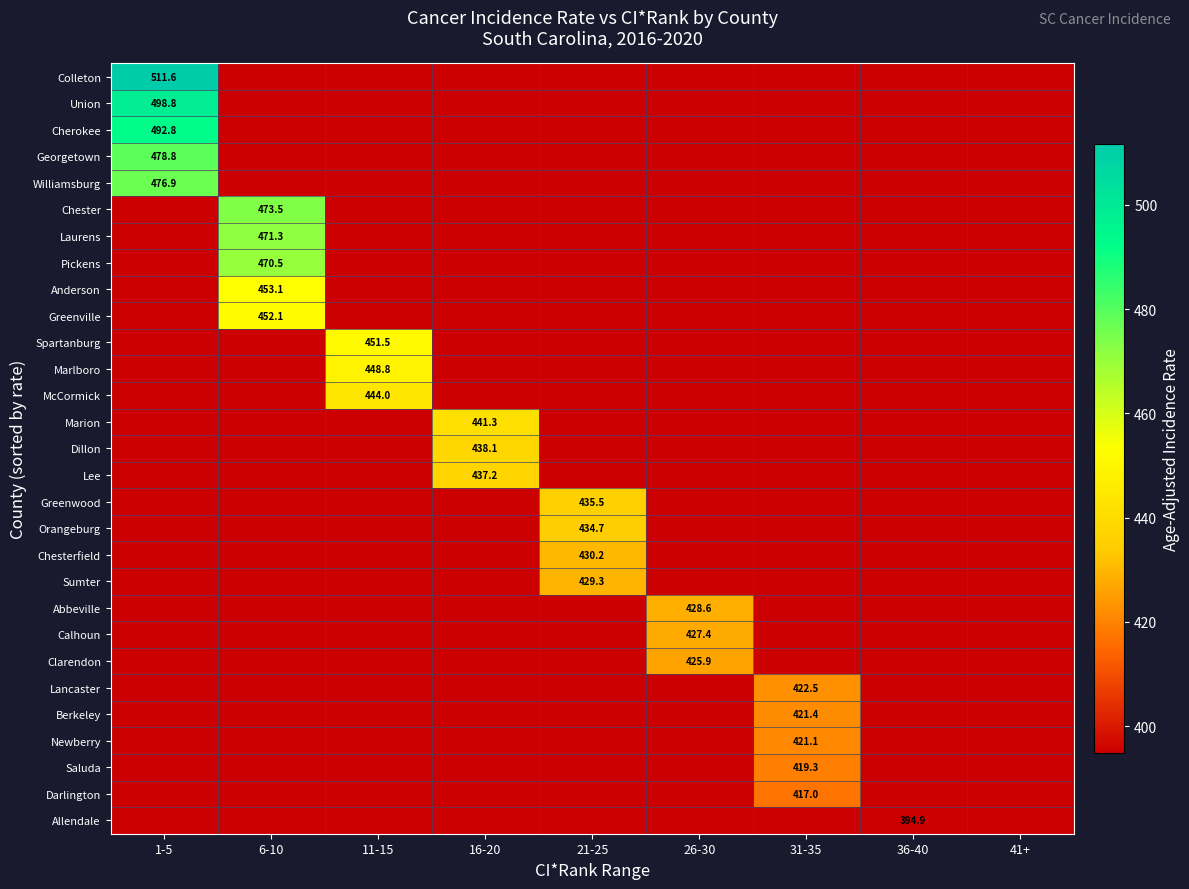

The value of Greenville at 6-10 is 128.1. True or false?

False